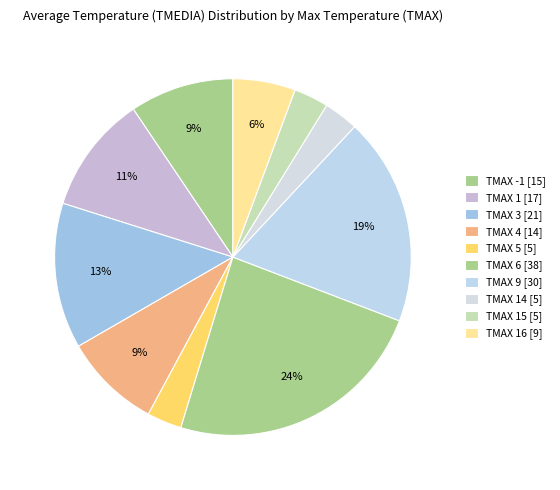

How many slices are in this pie chart?

10